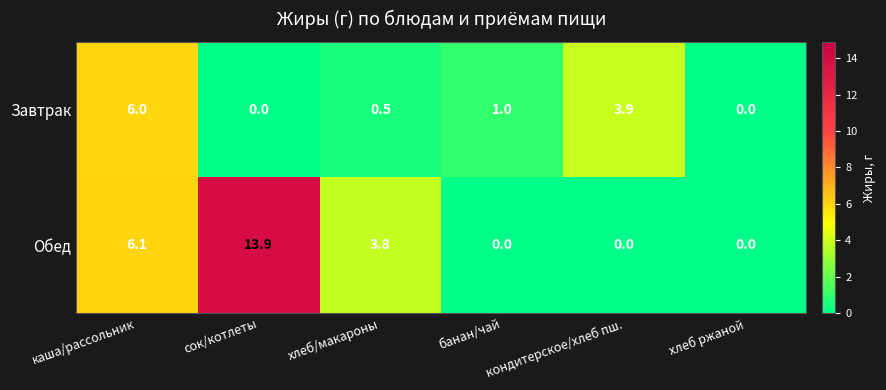

What is the difference between the maximum and minimum values in the Обед series?

13.9